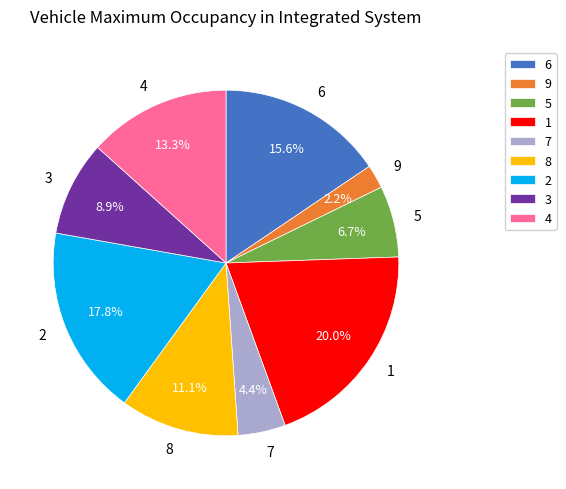

Is there a majority slice in this chart?

No